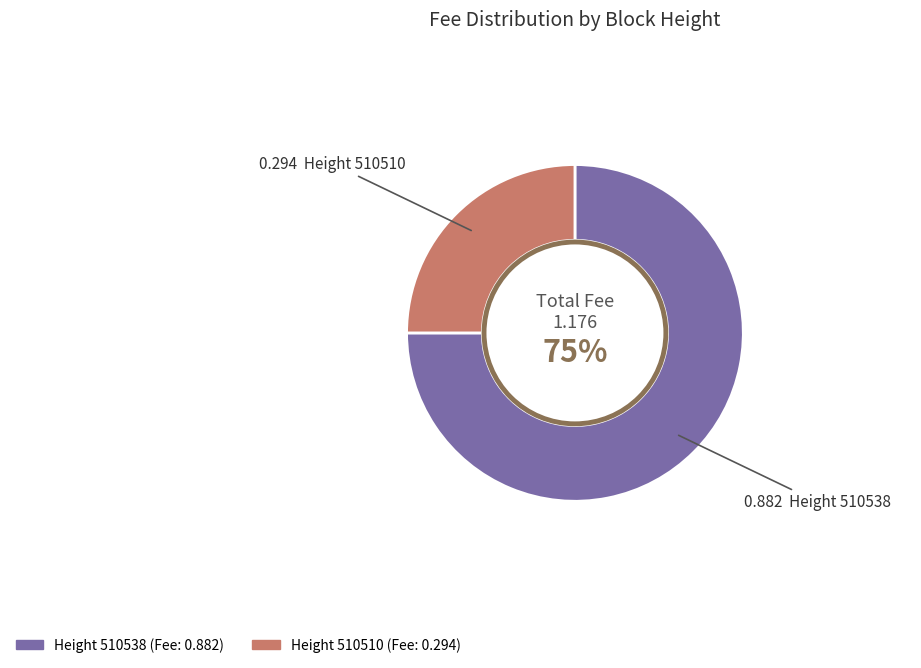

How many segments does this pie chart have?

2